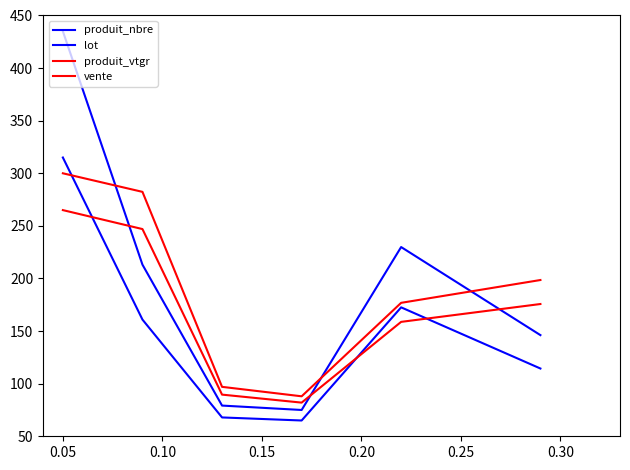

Does the chart display data point markers on the line(s)?

No